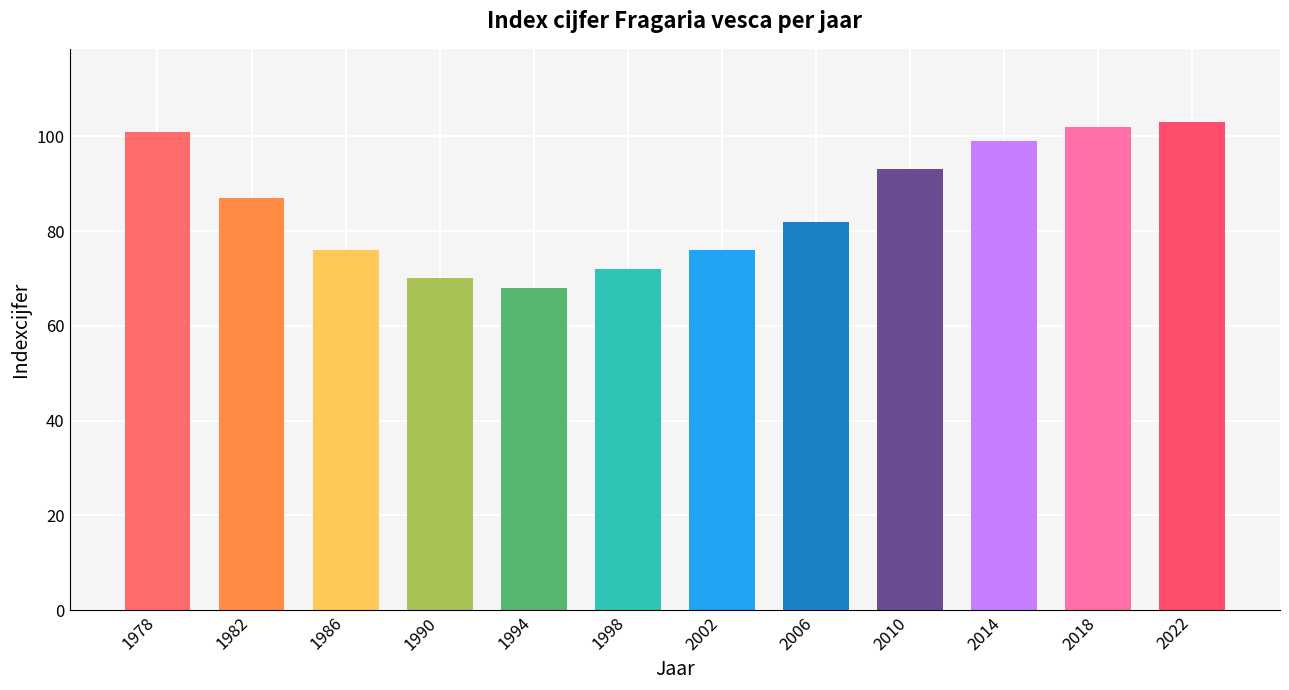

Between 1982 and 2002, which is larger?

1982